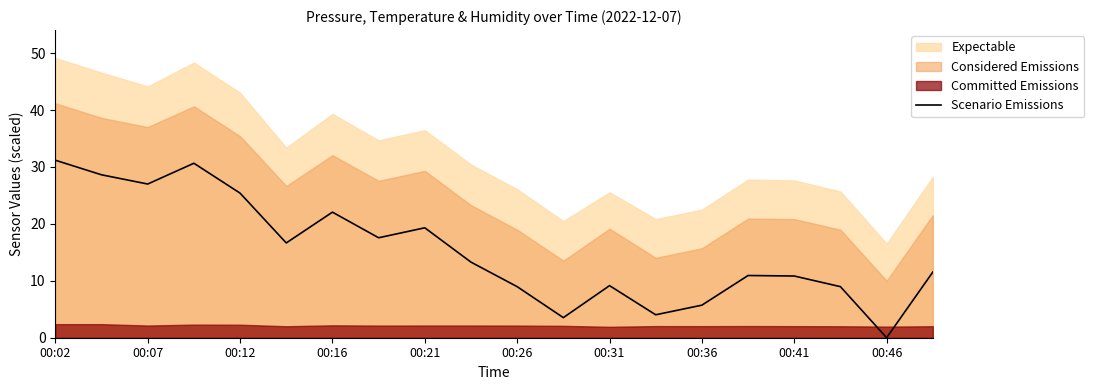

Is it true that Scenario Emissions equals 46.0 at 00:07?

False